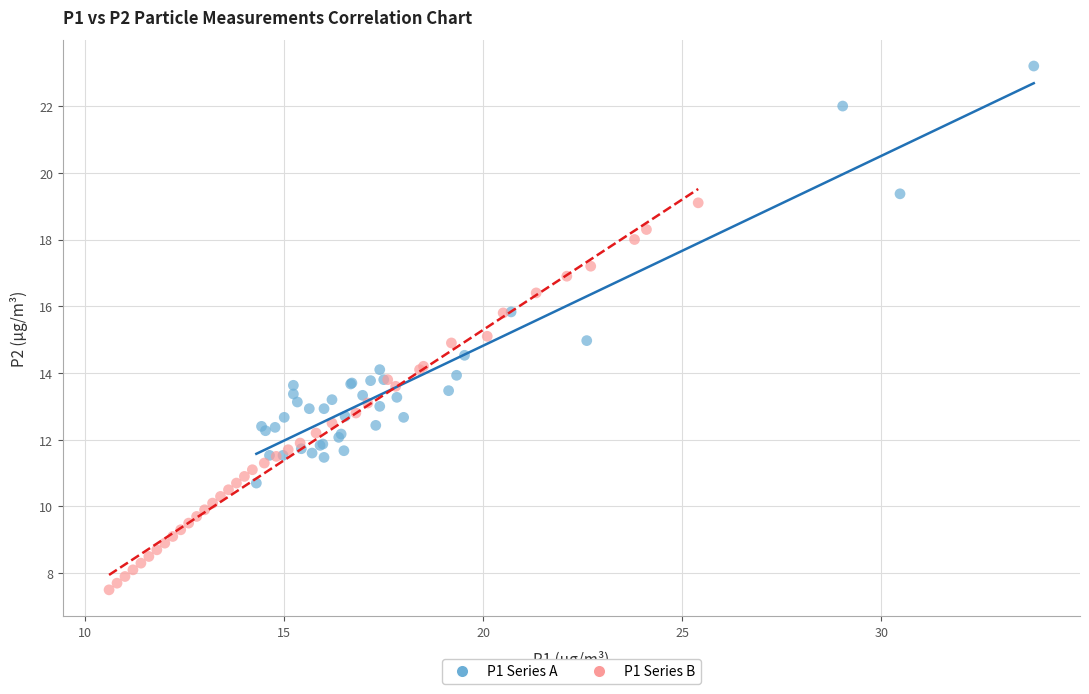

Which series contains the lowest Y value?

P1 Series B